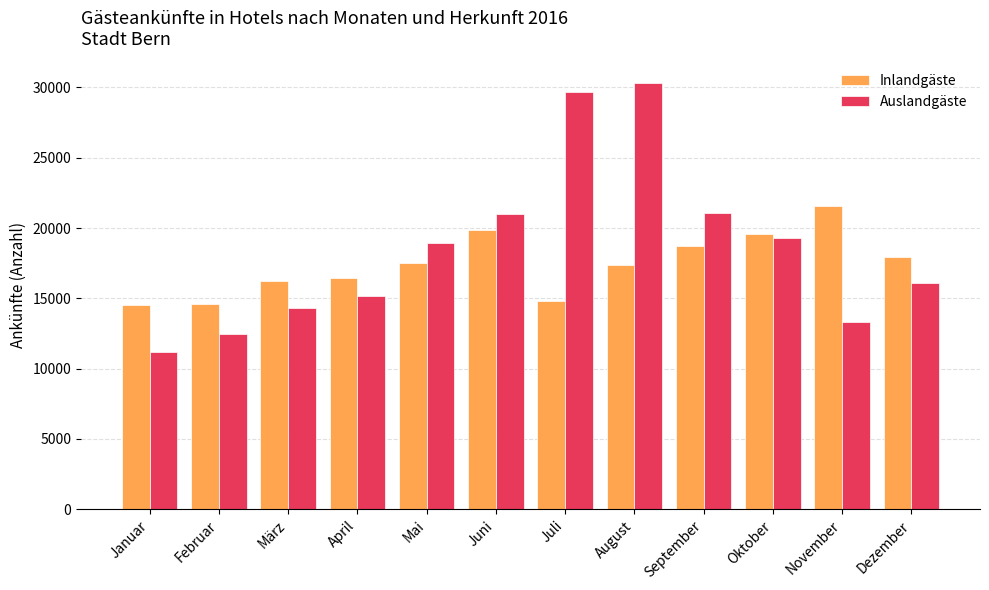

What is the maximum value shown in the chart?

30330